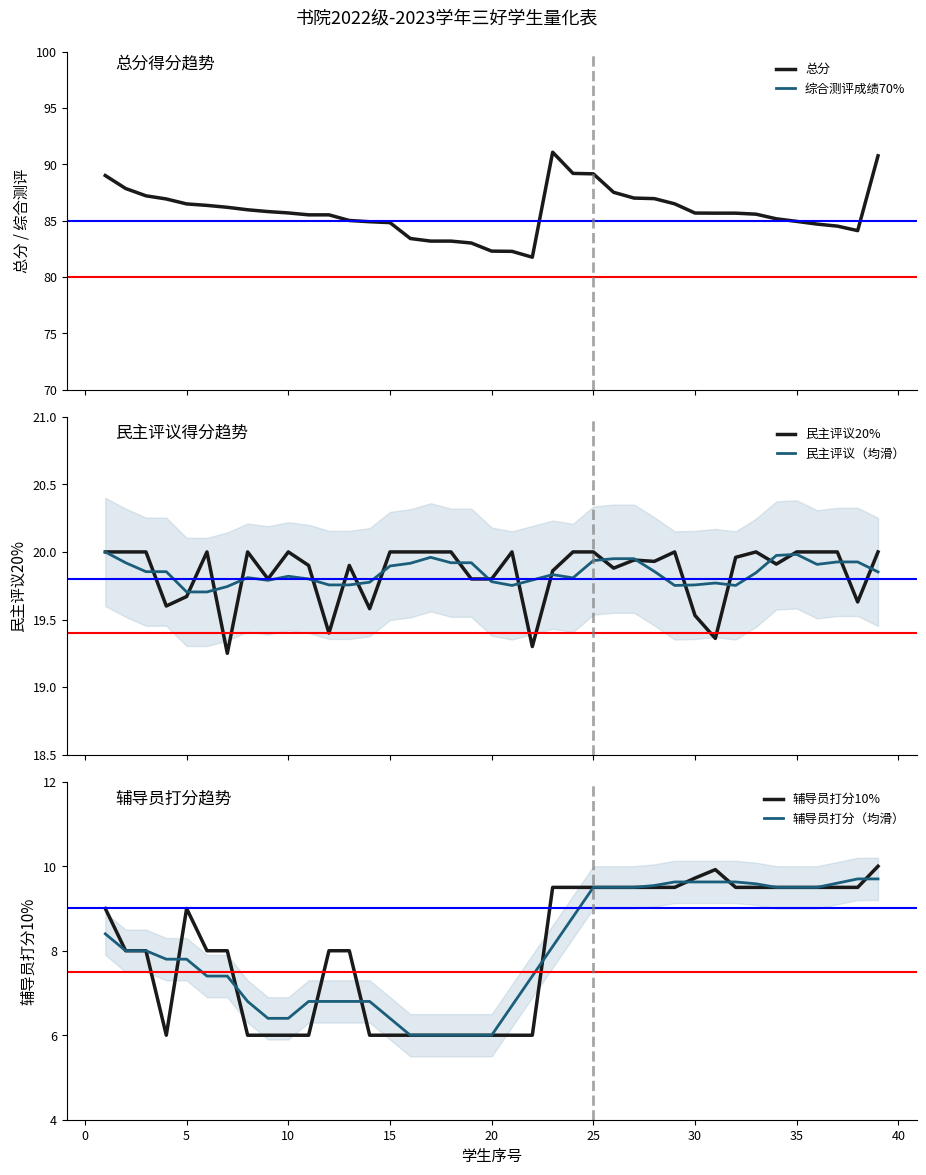

Is it true that 辅导员打分10% equals 9.5 at 25?

True